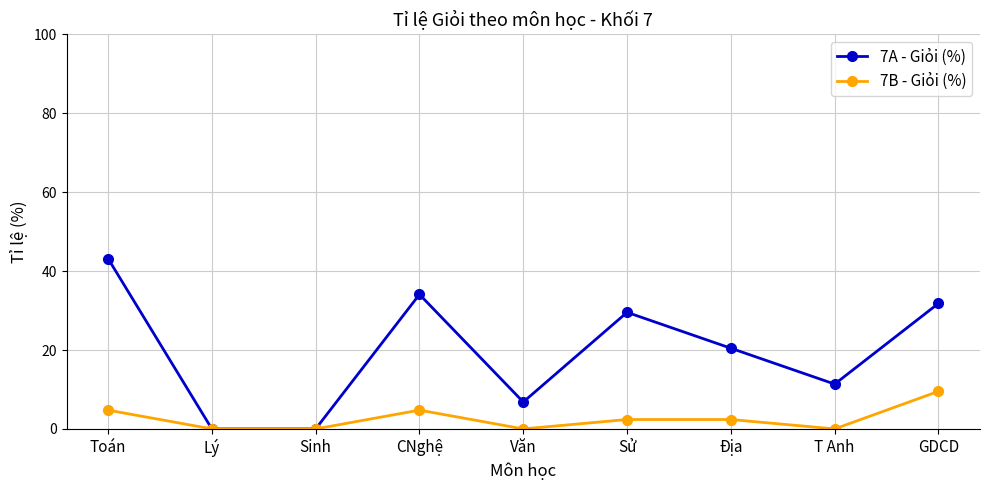

What position from the left is CNghệ?

4